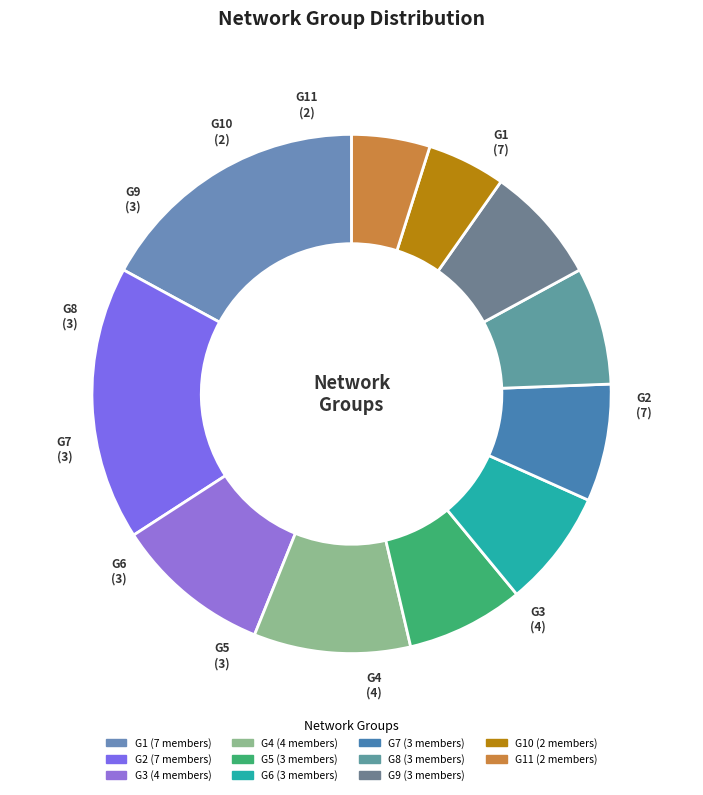

To the nearest percent, what percentage of the pie is G8?

7%